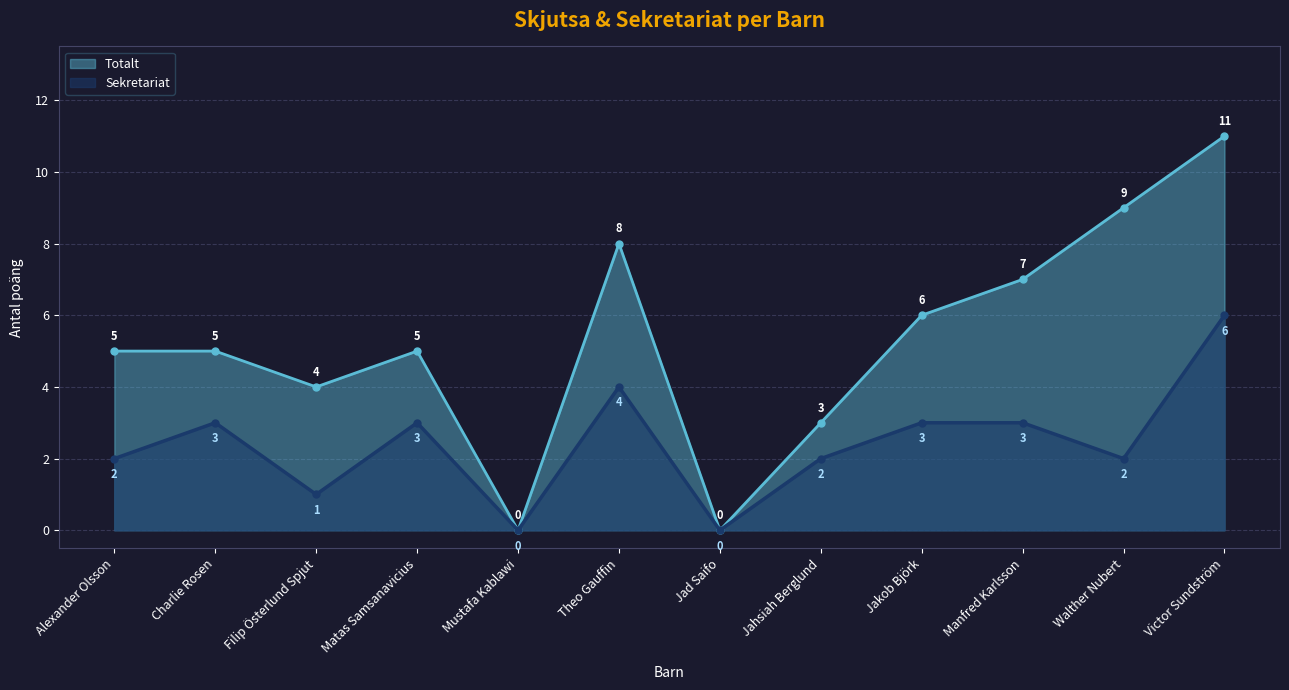

What is the total value across all series at Manfred Karlsson?

10